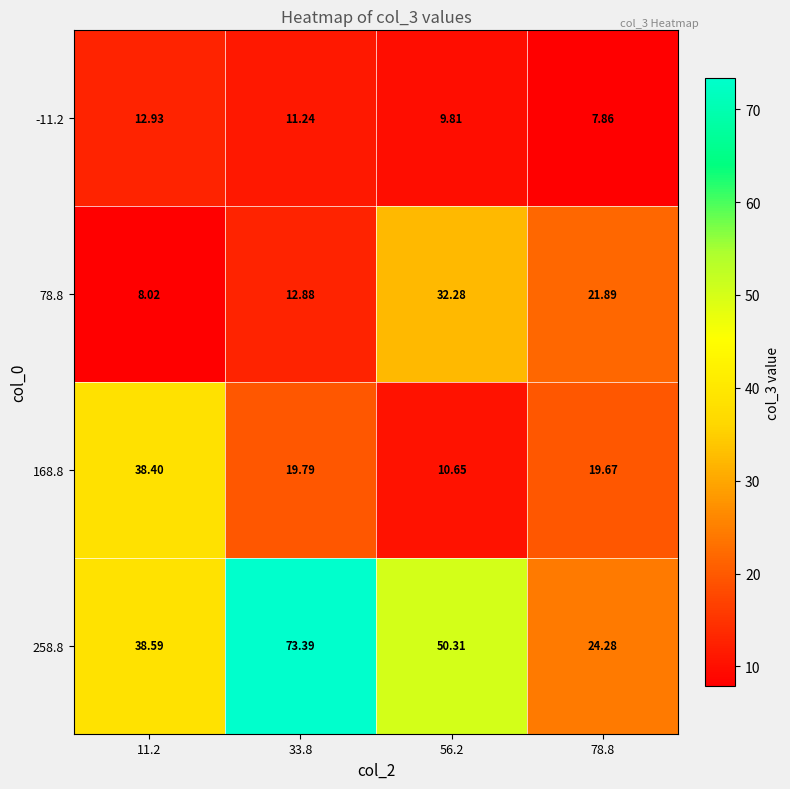

Is the value of 258.8 at 33.8 greater than the value of 168.8 at 33.8?

Yes